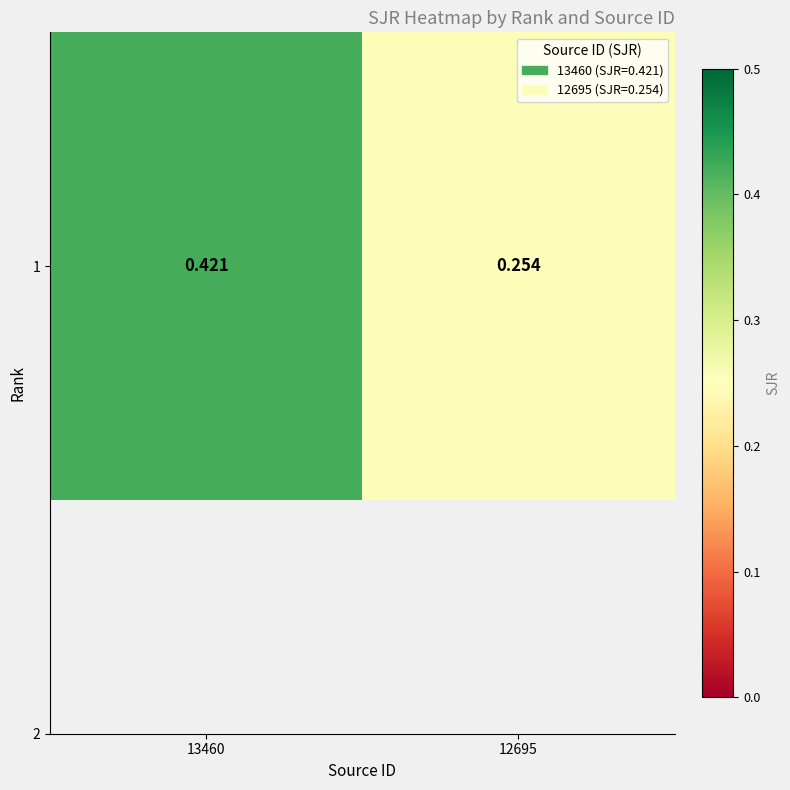

What is the difference between the maximum and minimum values?

0.2